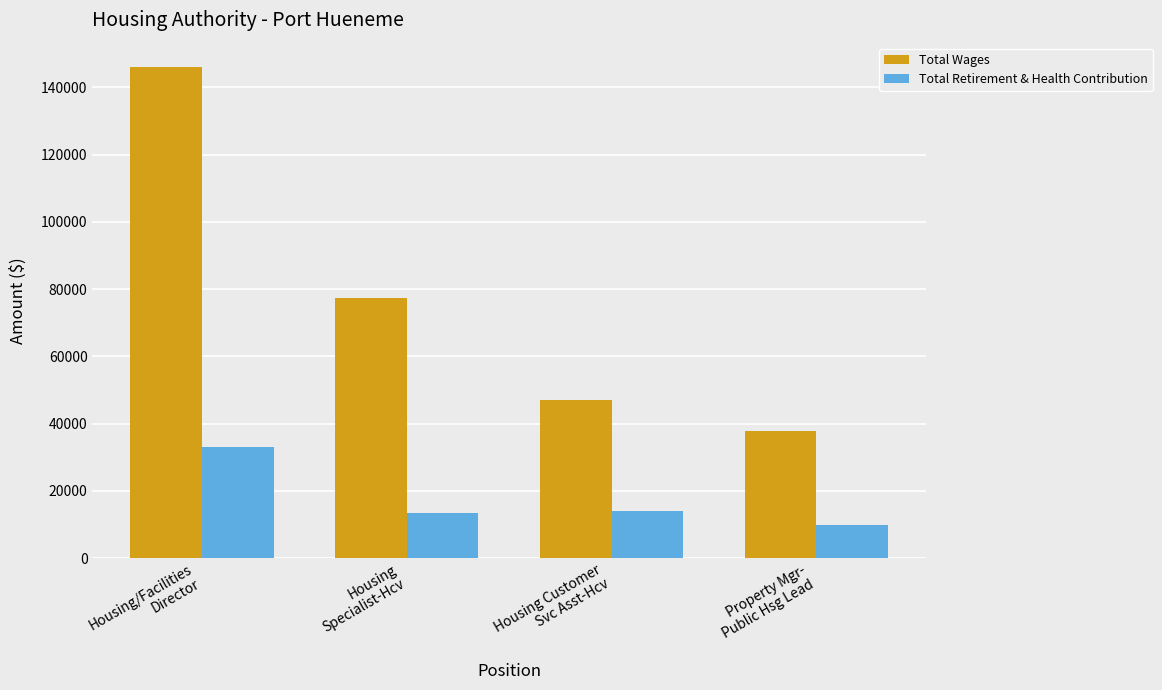

What position from the right is Property Mgr-
Public Hsg Lead?

1